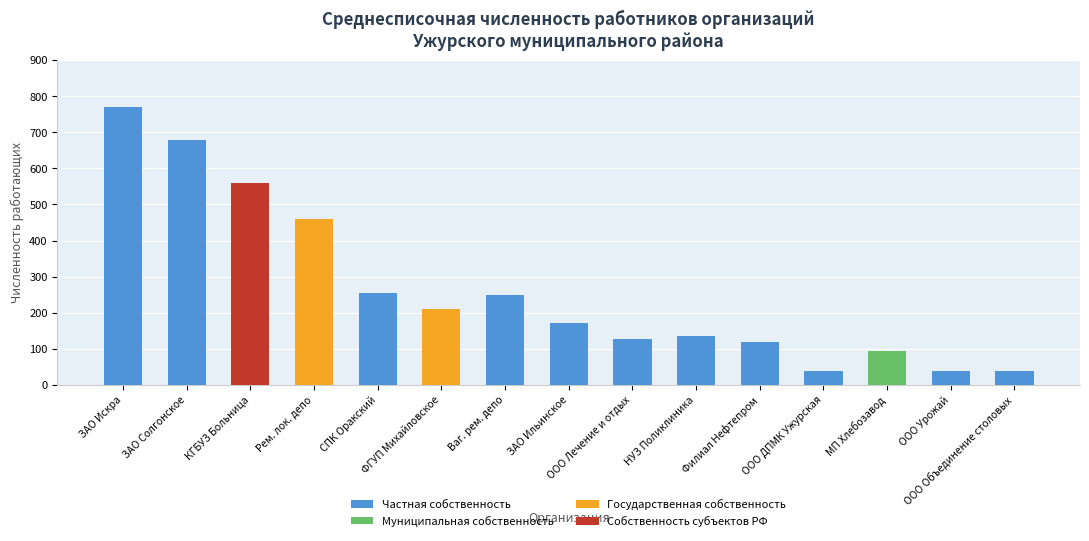

The value of Частная собственность at Филиал Нефтепром is 118. True or false?

True